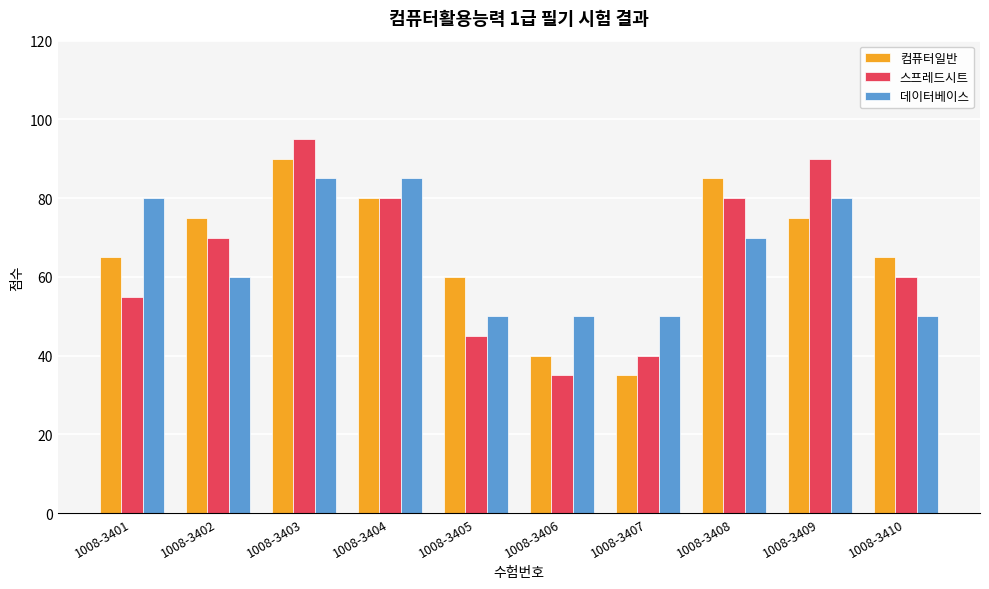

What is the maximum value for 스프레드시트?

95